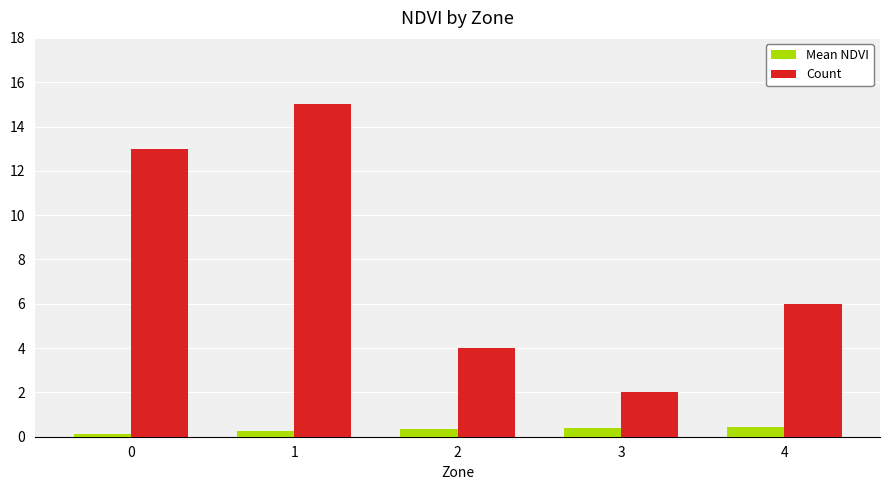

What are all the series names shown in the legend?

Mean NDVI, Count